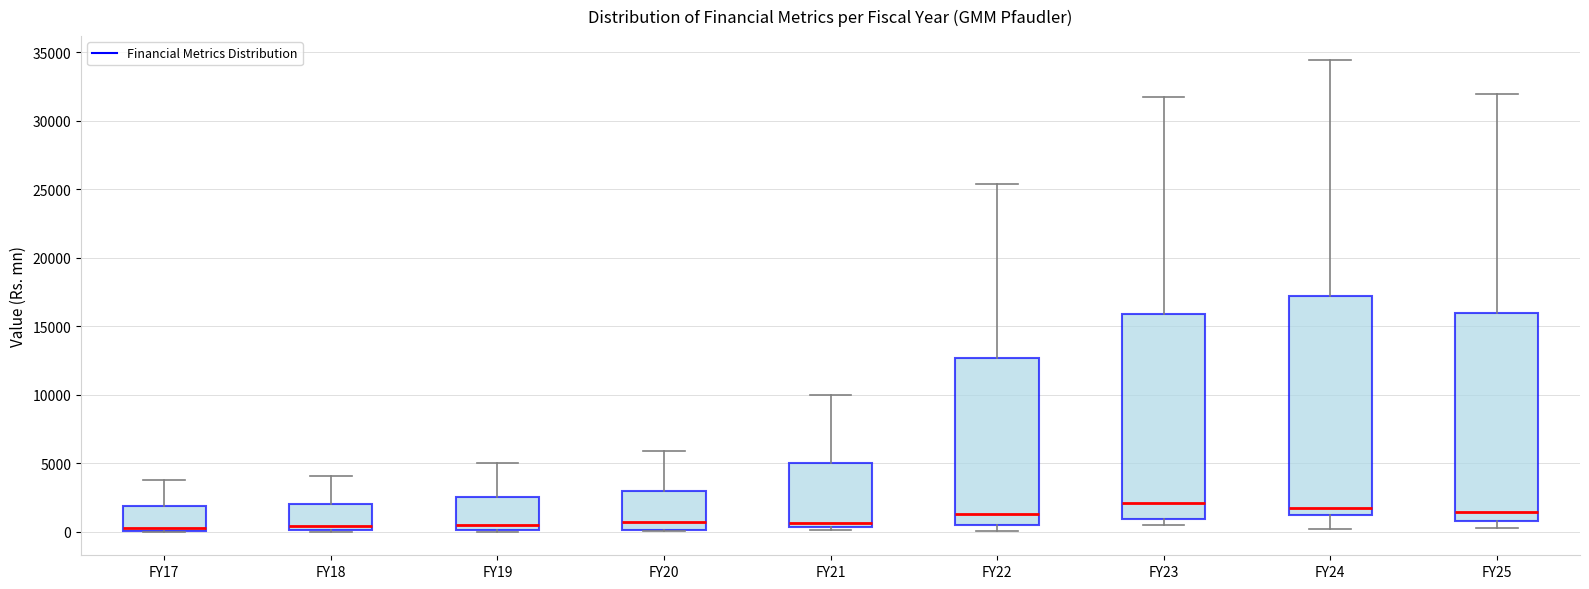

Reading left to right, transcribe this box plot: for each box, give where its median line is, the range the box spans, and where its two whiskers end, as read against the y-axis. The values are not printed on the chart, so give them approximately, as read against the axis.

FY17: median 500, box 0 to 2000, whiskers 0 to 4000
FY18: median 500, box 0 to 2000, whiskers 0 to 4000
FY19: median 500, box 0 to 2500, whiskers 0 to 5000
FY20: median 500, box 0 to 3000, whiskers 0 to 6000
FY21: median 500 (just above the box's lower edge), box 500 to 5000, whiskers 0 to 10000
FY22: median 1500, box 500 to 12500, whiskers 0 to 25500
FY23: median 2000, box 1000 to 16000, whiskers 500 to 32000
FY24: median 1500, box 1000 to 17000, whiskers 0 to 34500
FY25: median 1500, box 1000 to 16000, whiskers 500 to 32000